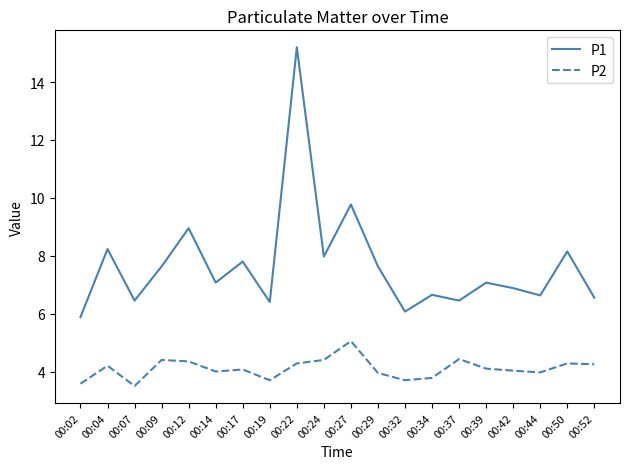

True or false: P1 has a value of 3.3 at 00:34.

False